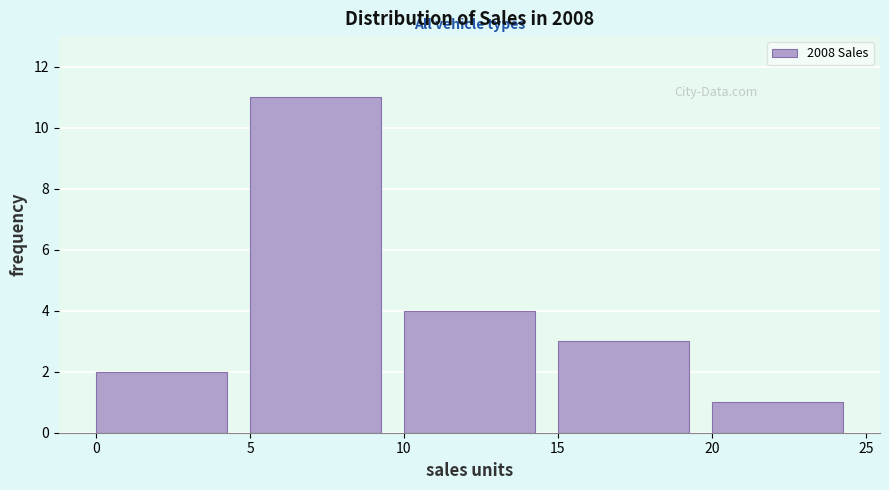

Which range on the x-axis has the tallest bar?

5 to 10